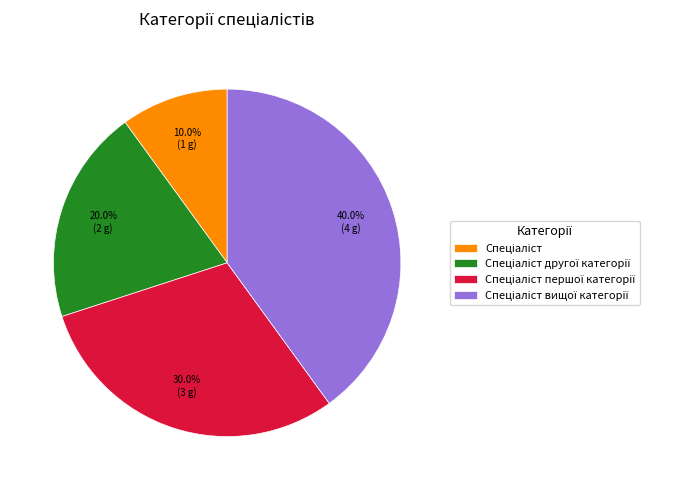

Is there any slice that represents more than half of the pie?

No